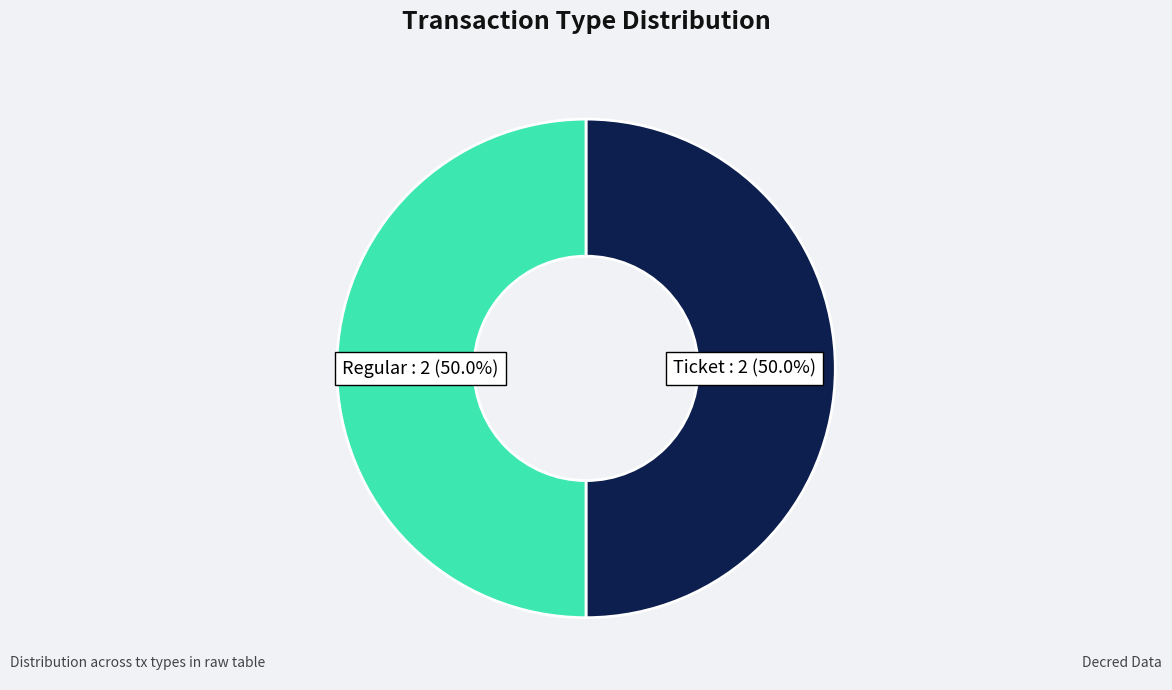

Count the number of slices in the pie.

2